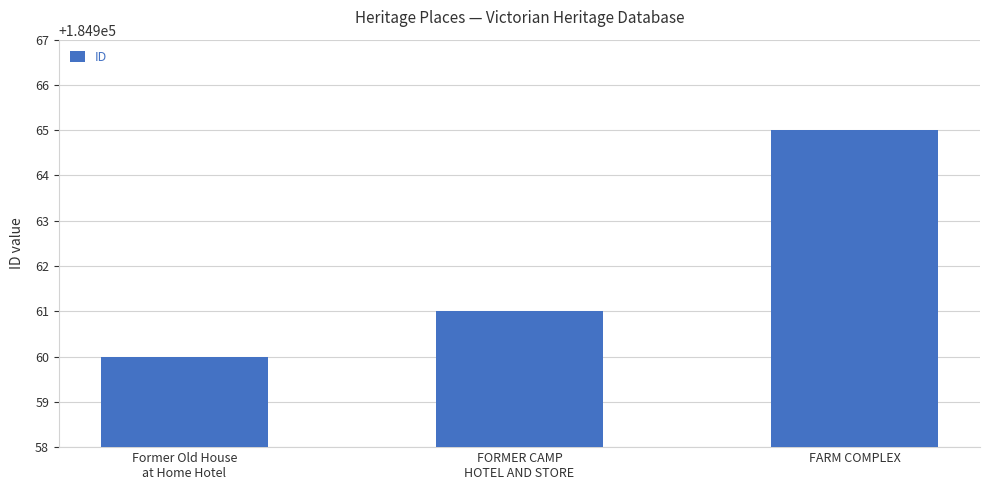

What is the sum of the values at FARM COMPLEX and FORMER CAMP
HOTEL AND STORE?

369926